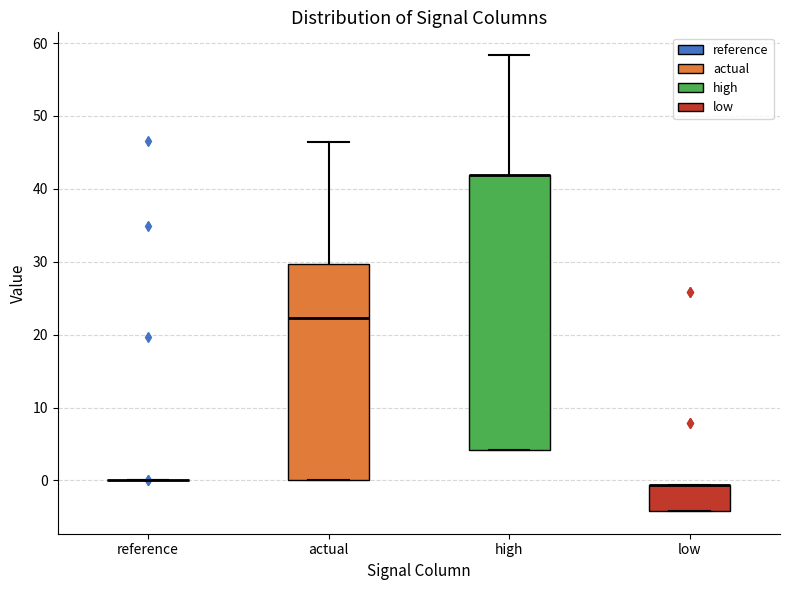

Where is the upper edge of the box for low on the y-axis? The values are not printed on the chart, so give them approximately, as read against the axis.

-1